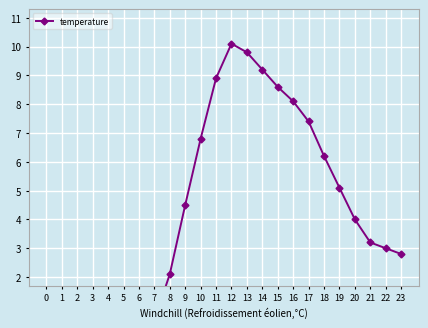

What is the change in value from 4 to 15?

+8.7